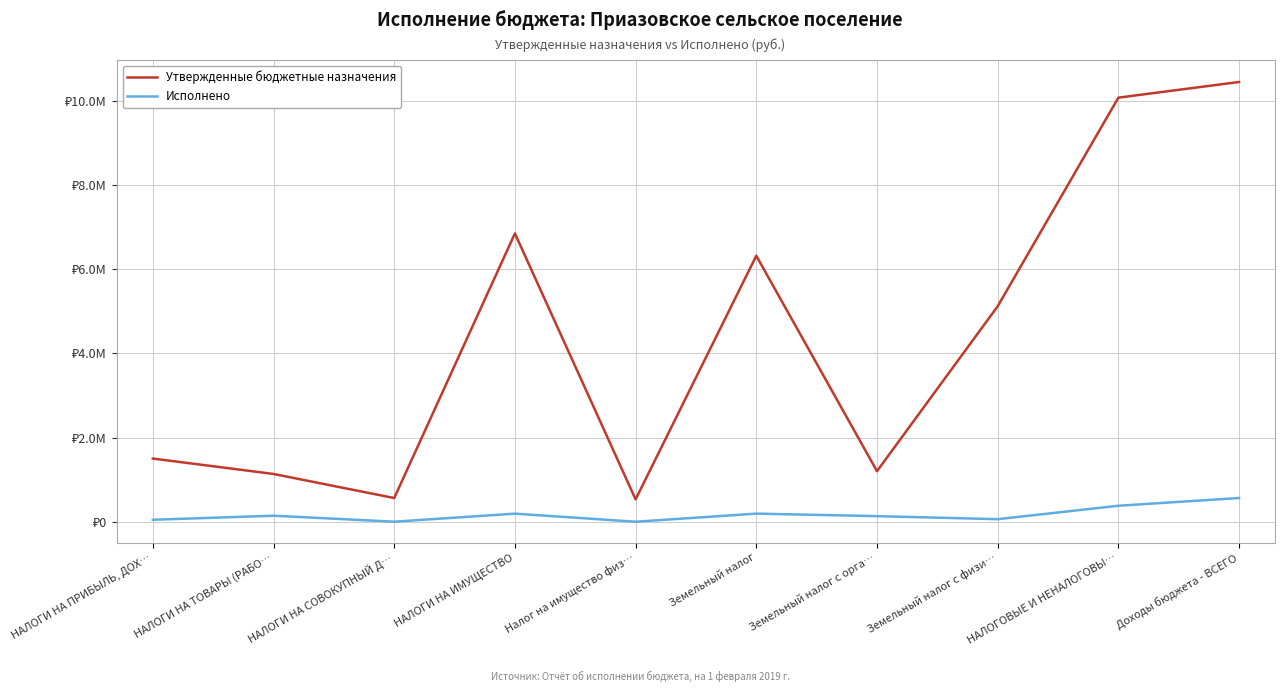

Where is the first local maximum for Исполнено?

НАЛОГИ НА ТОВАРЫ (РАБО…